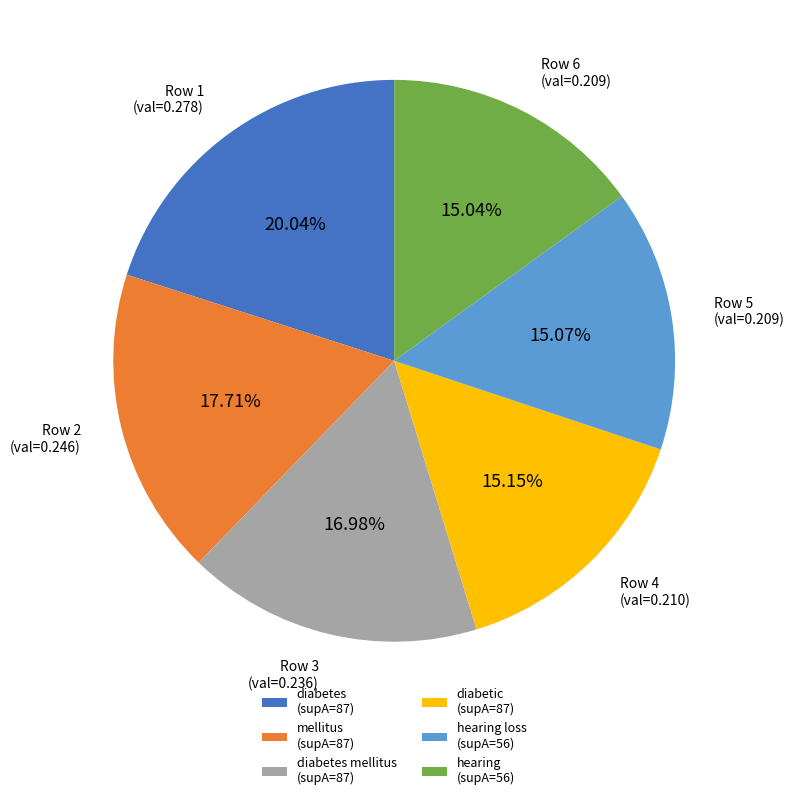

Combined, do hearing loss (supA=56) and mellitus (supA=87) account for over 50%?

No